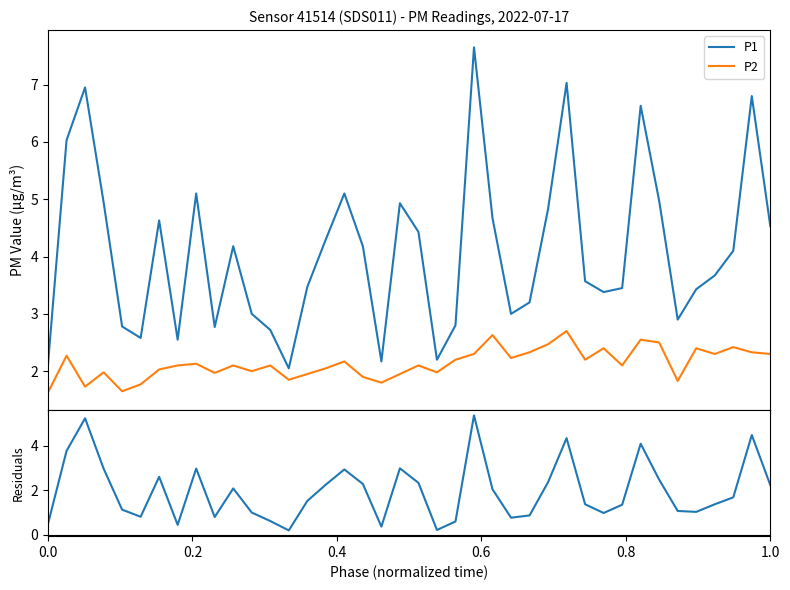

What is the highest value of the P2 series?

2.7